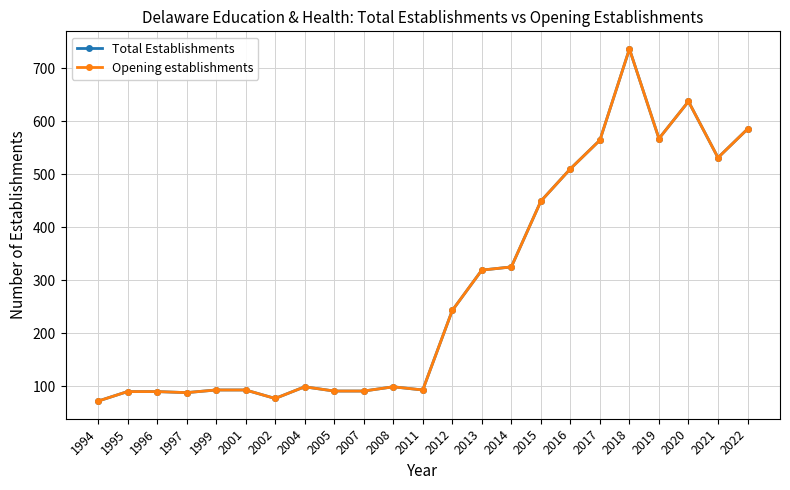

At which label does Opening establishments reach its peak?

2018